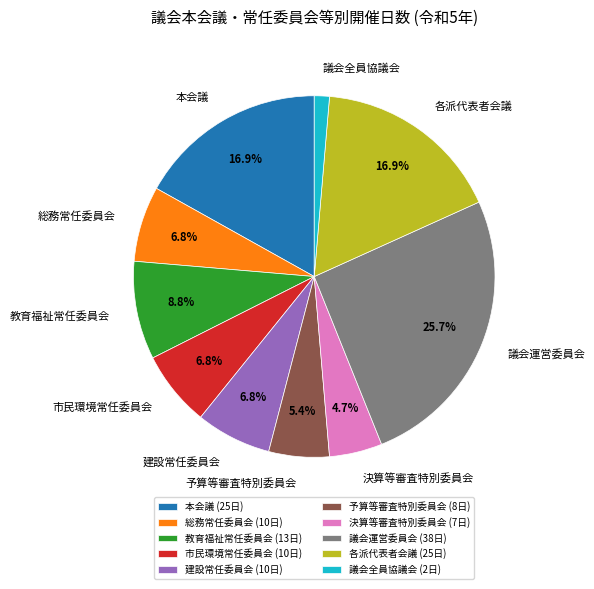

Count the number of slices in the pie.

10